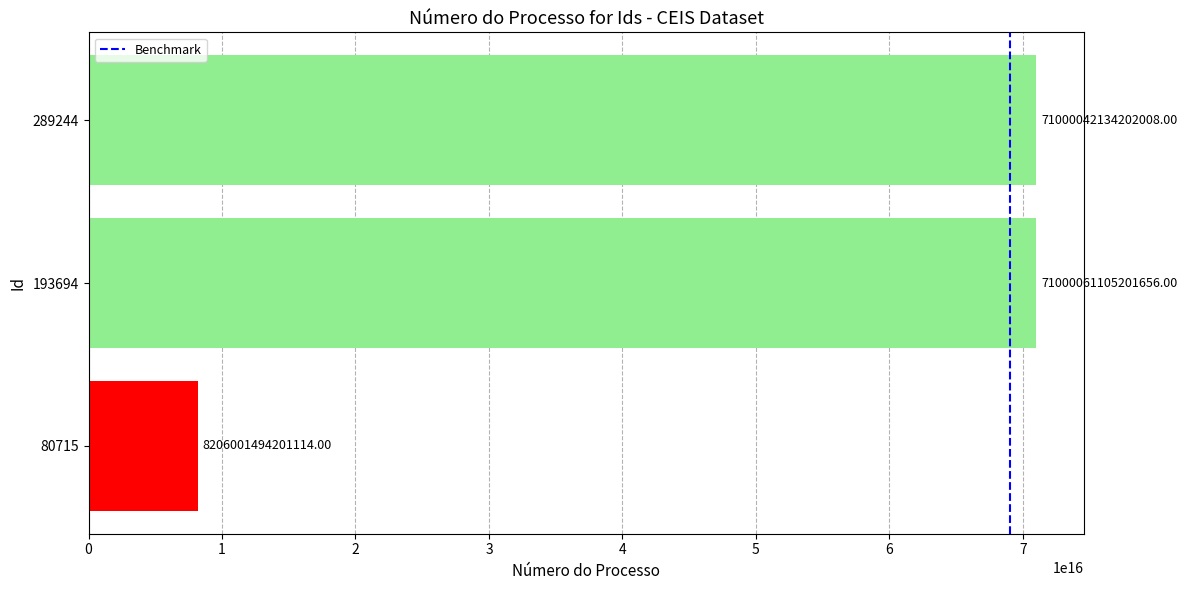

Rank the categories by value from lowest to highest.

80715, 289244, 193694